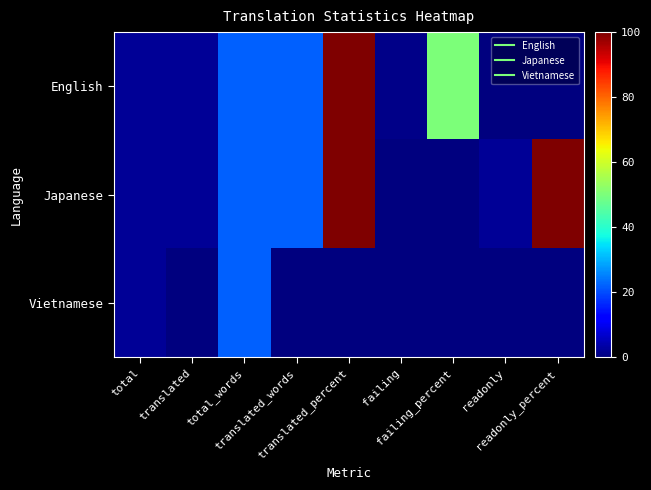

What is the spread (max minus min) of values at translated?

2